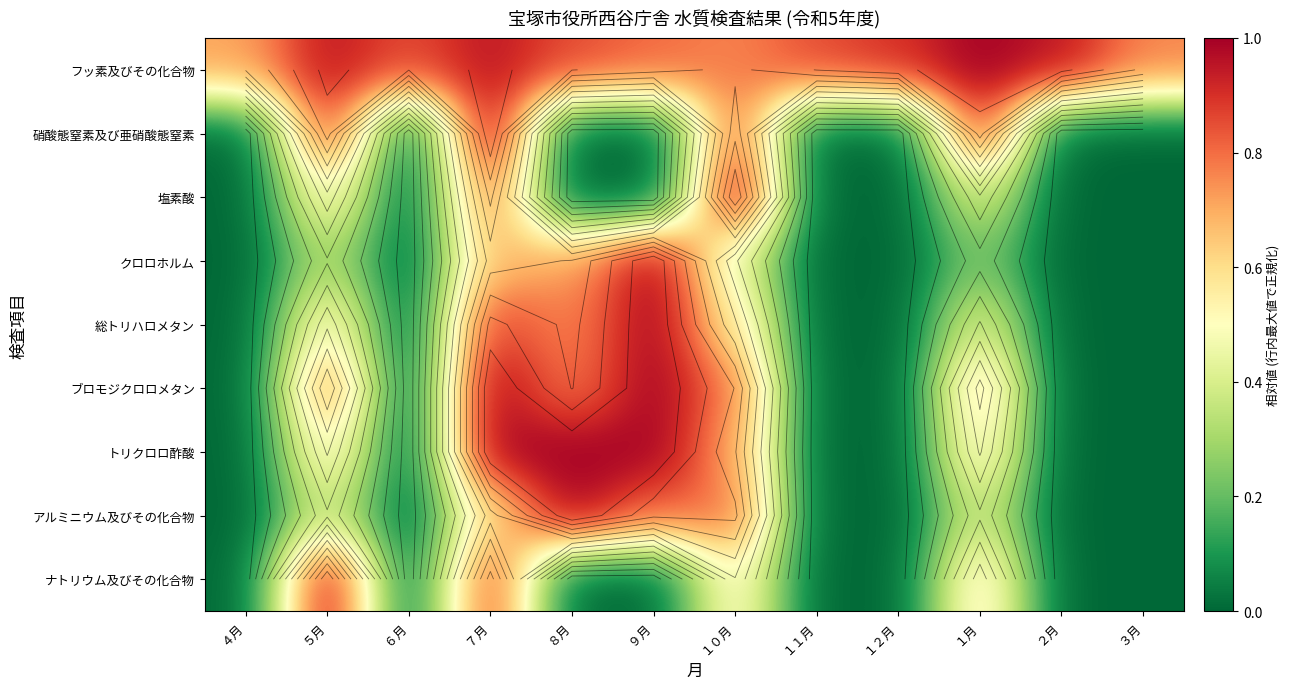

List the series in order of their peak value, lowest first.

フッ素及びその化合物, 硝酸態窒素及び亜硝酸態窒素, 塩素酸, クロロホルム, 総トリハロメタン, ブロモジクロロメタン, トリクロロ酢酸, アルミニウム及びその化合物, ナトリウム及びその化合物